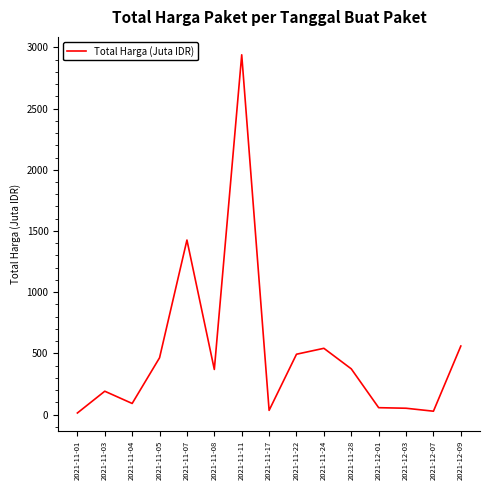

How many distinct data groups are displayed?

1